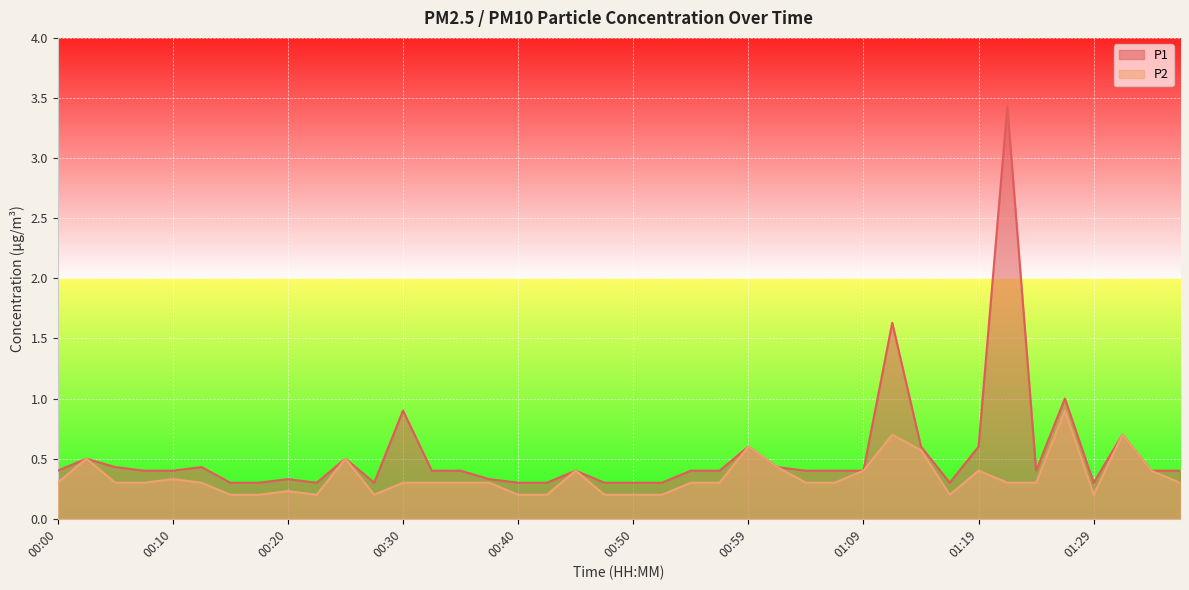

Between 00:13 and 00:00, which is larger?

00:13